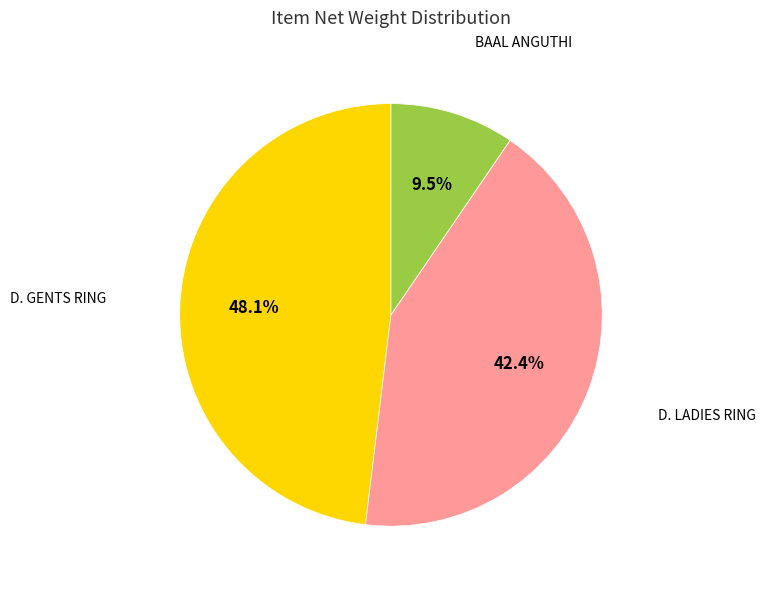

Is there a majority slice in this chart?

No